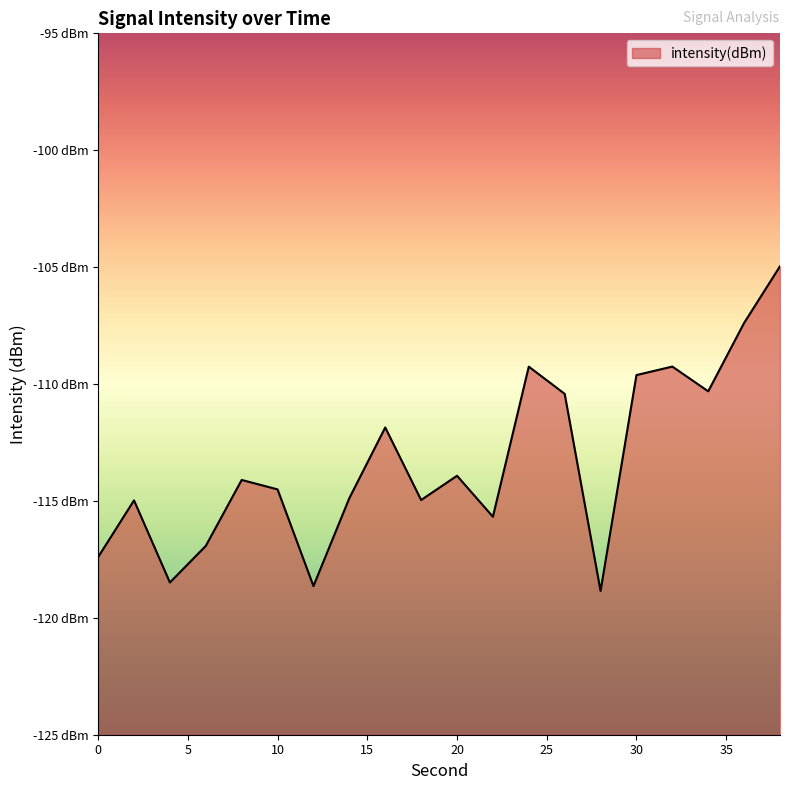

Count the number of categories in the chart.

20